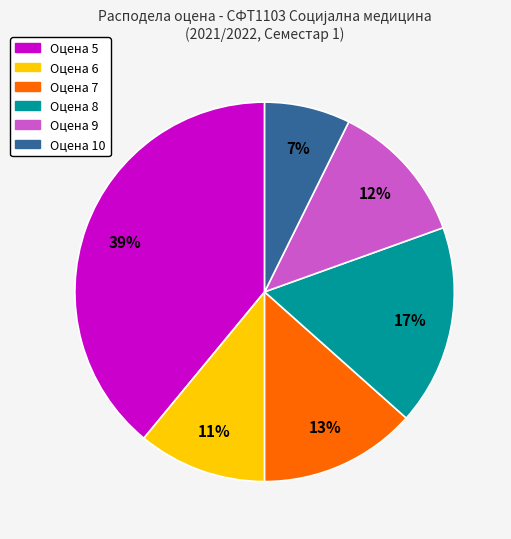

To the nearest percent, what is the average slice percentage?

17%